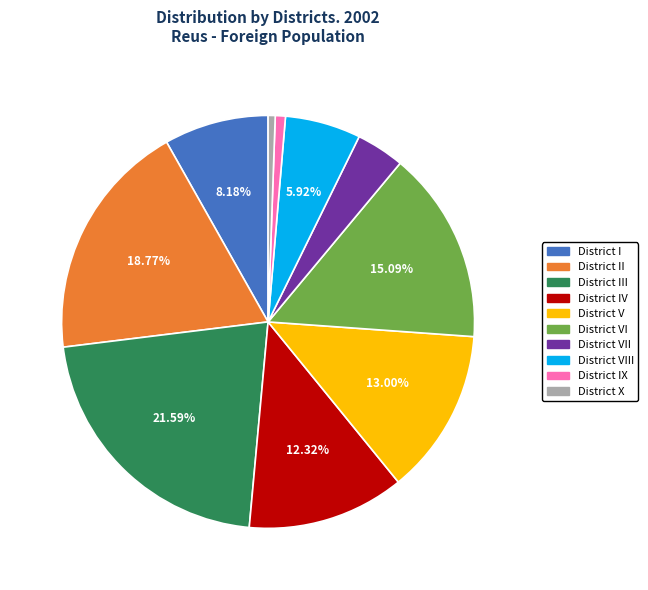

Which slice is the largest?

District III